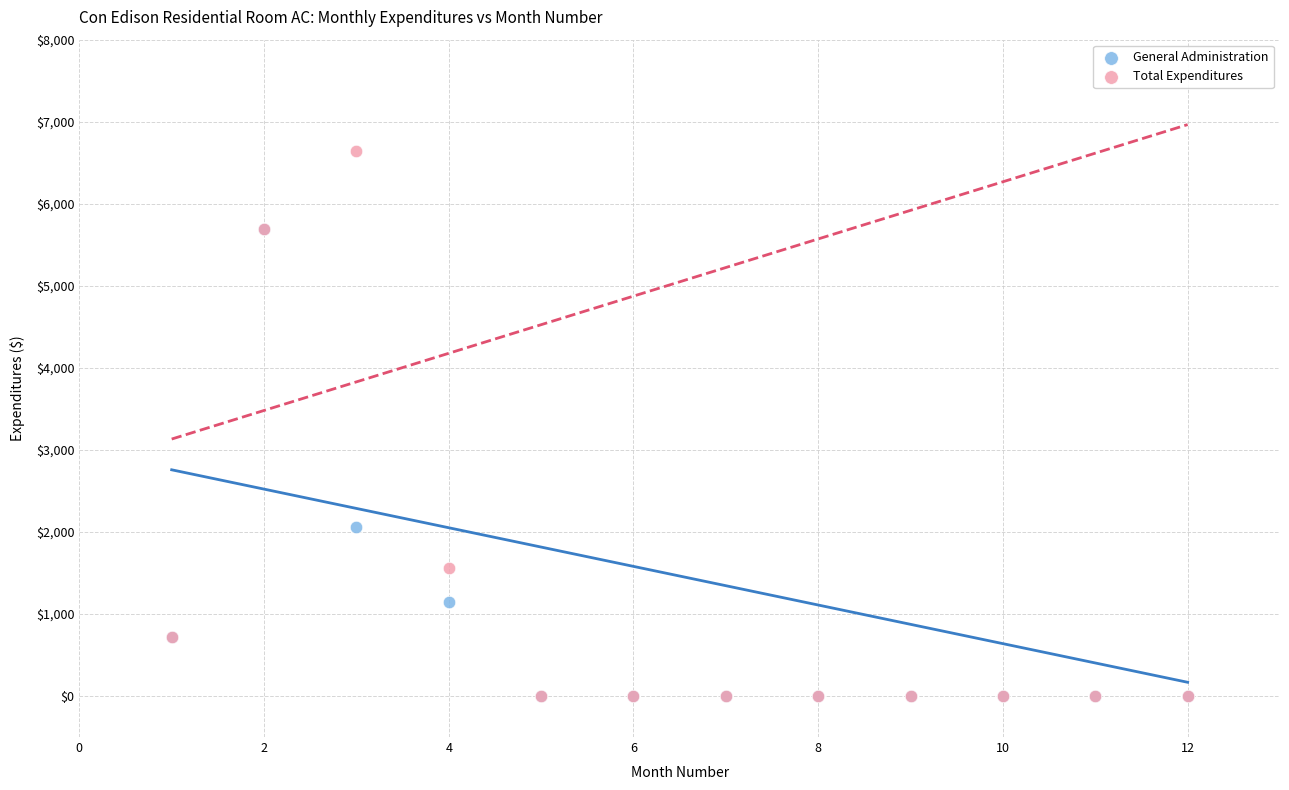

Which series reaches the maximum Y coordinate?

Total Expenditures